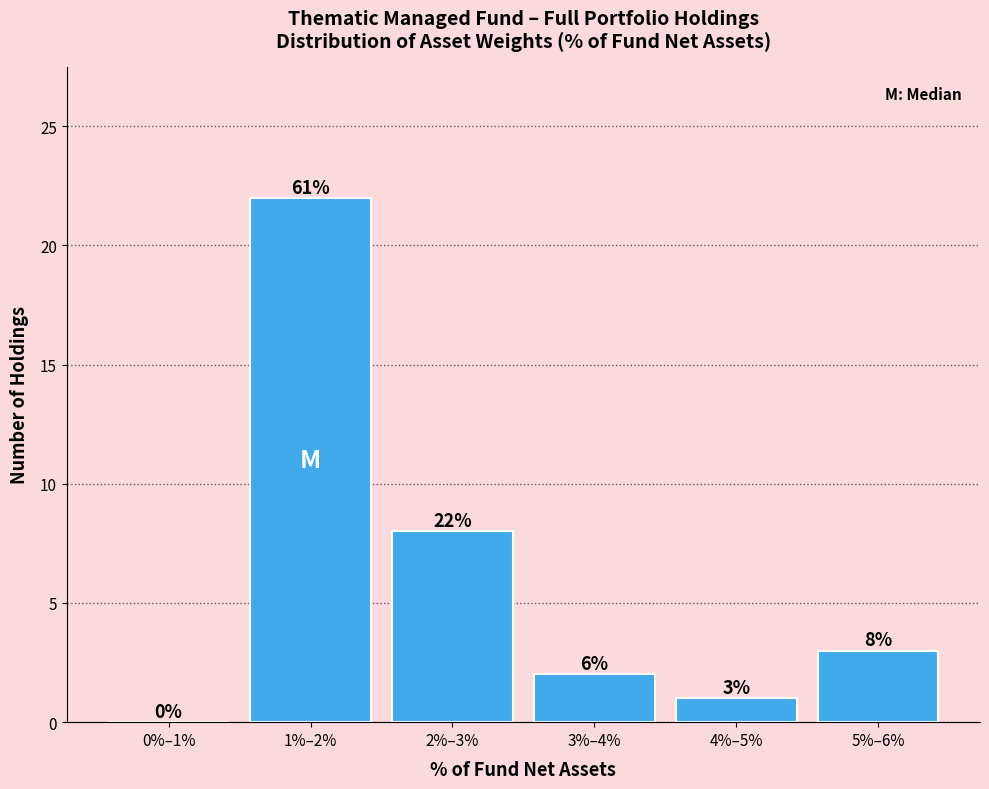

Reading left to right, list all the values displayed in this chart.

0%–1%=0	1%–2%=22	2%–3%=8	3%–4%=2	4%–5%=1	5%–6%=3